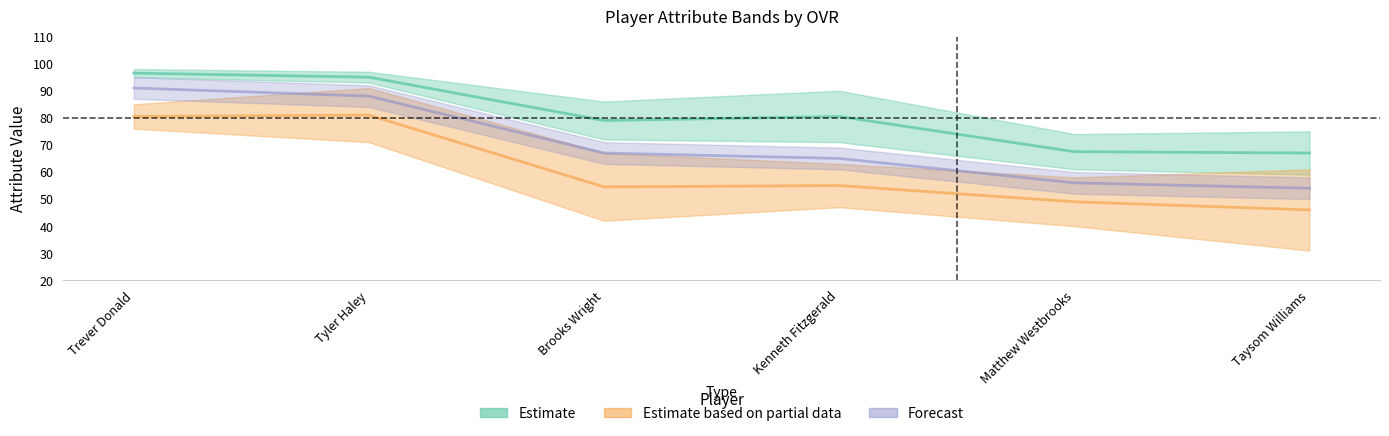

Read the speed value at Trever Donald.

80.5